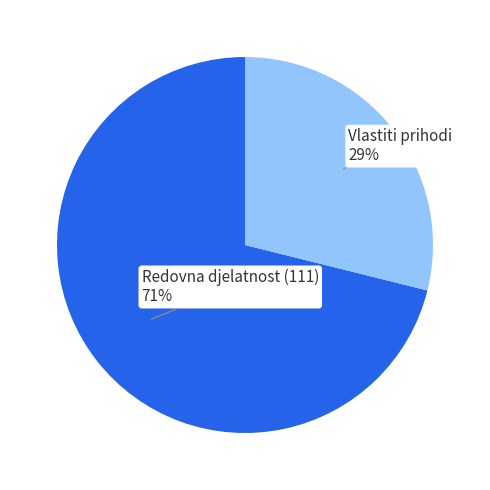

Does Redovna djelatnost (111) account for over 50% of the chart?

Yes